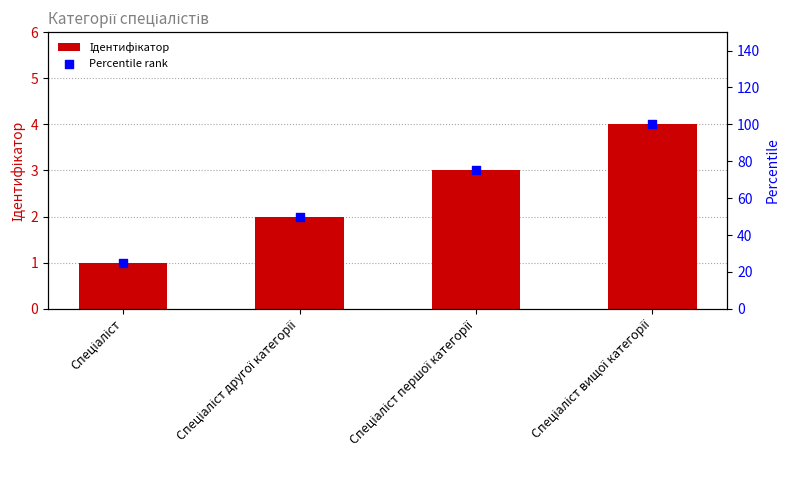

Which series has the largest Y range (max minus min)?

Percentile rank